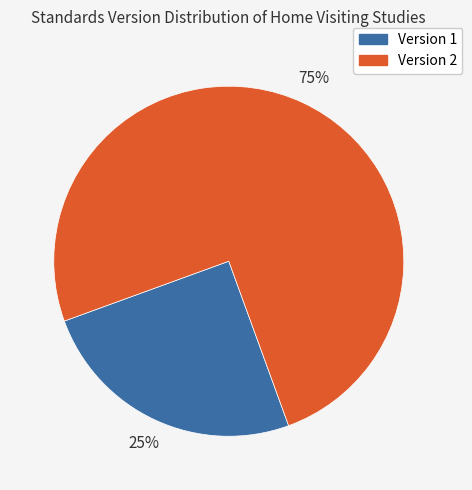

Between Version 2 and Version 1, which is larger?

Version 2